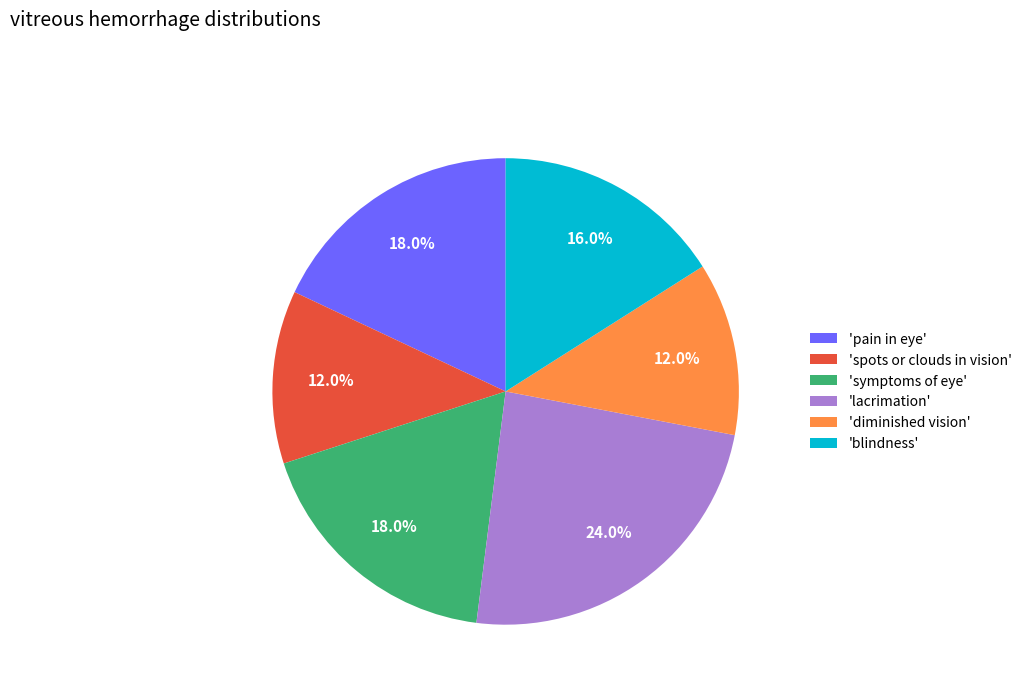

How many segments does this pie chart have?

6